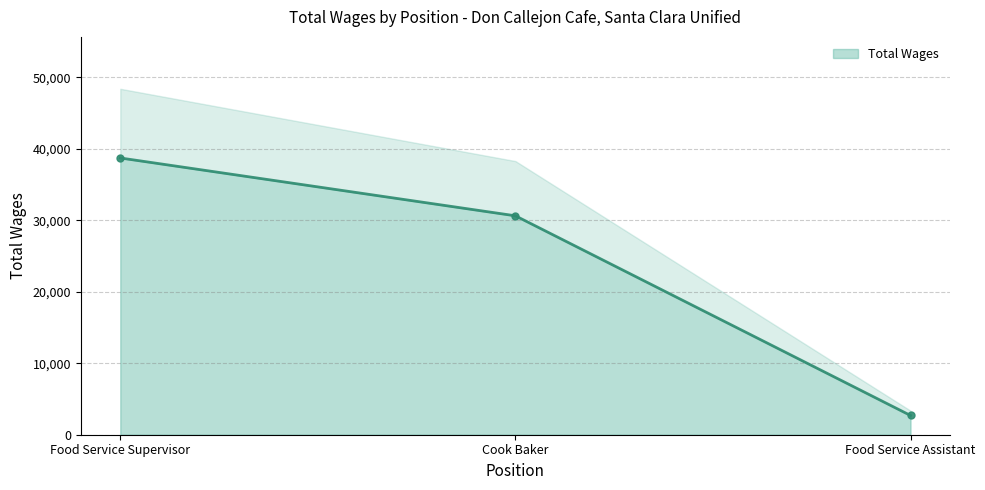

Where does the data first go above 30620?

Food Service Supervisor